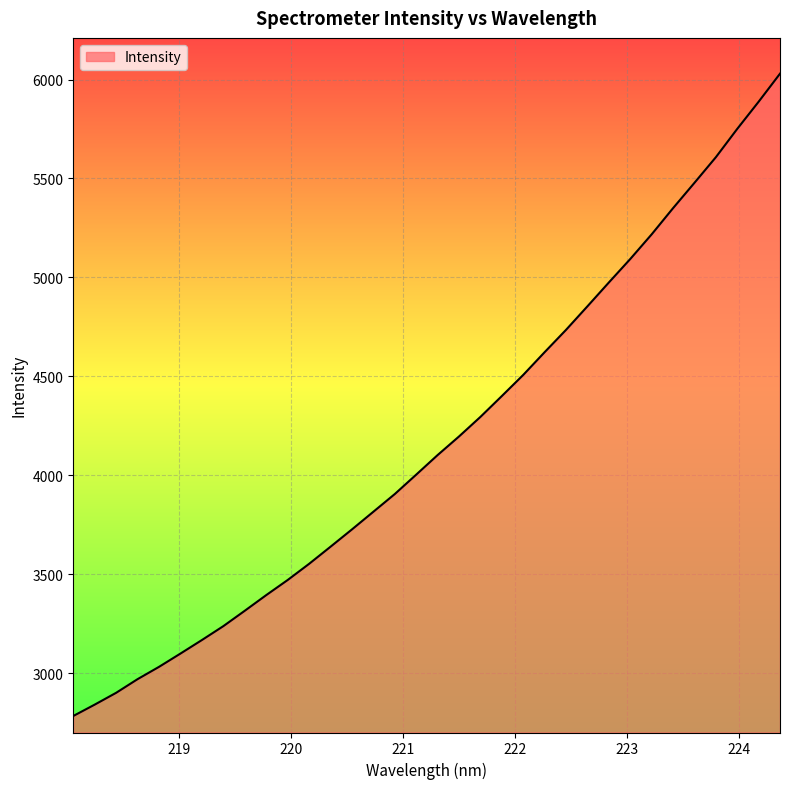

What is the greatest value displayed?

6029.7